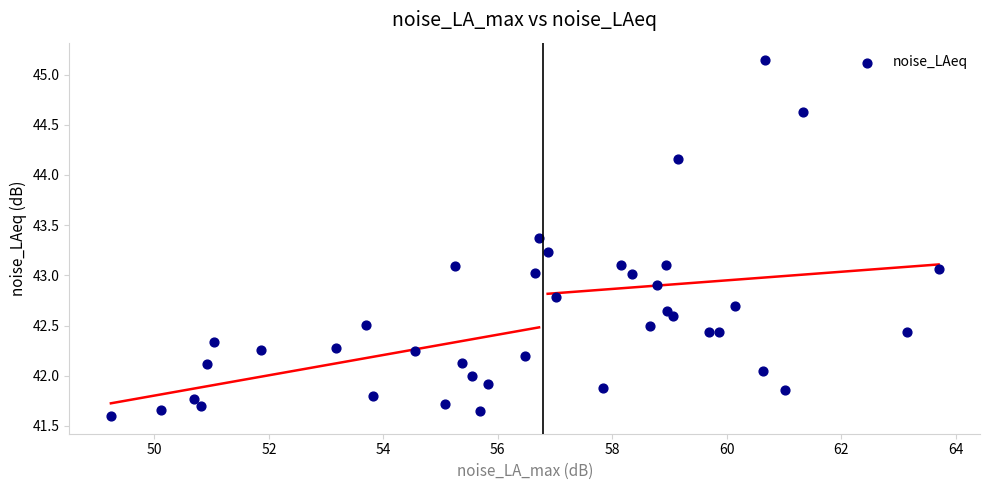

What is the range of Y values (max minus min)?

3.5